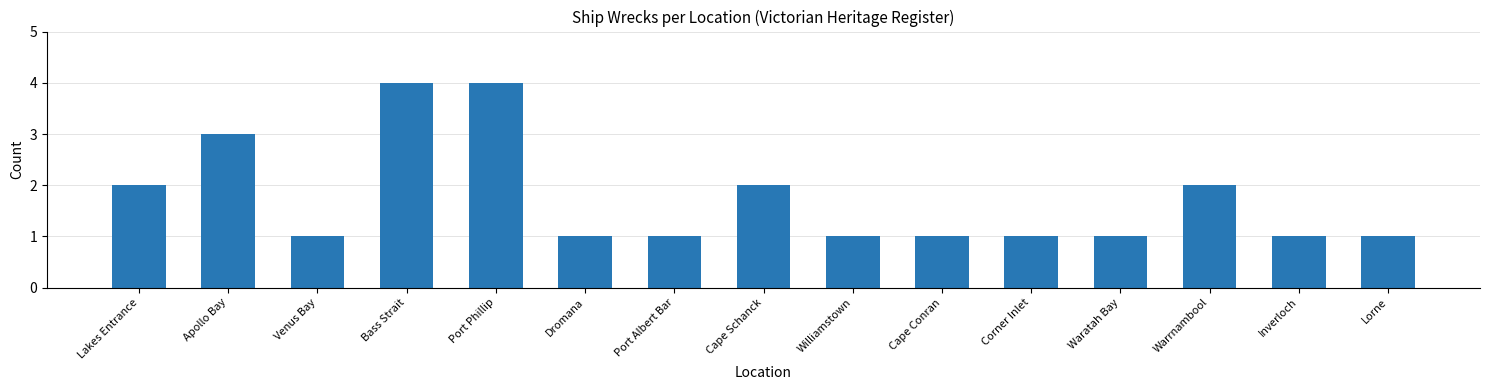

Is it true that the value at Port Phillip is 7?

False